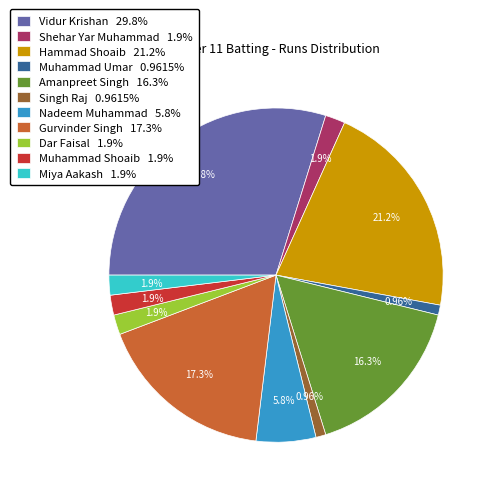

The Dar Faisal slice represents 2% of the pie. True or false?

True